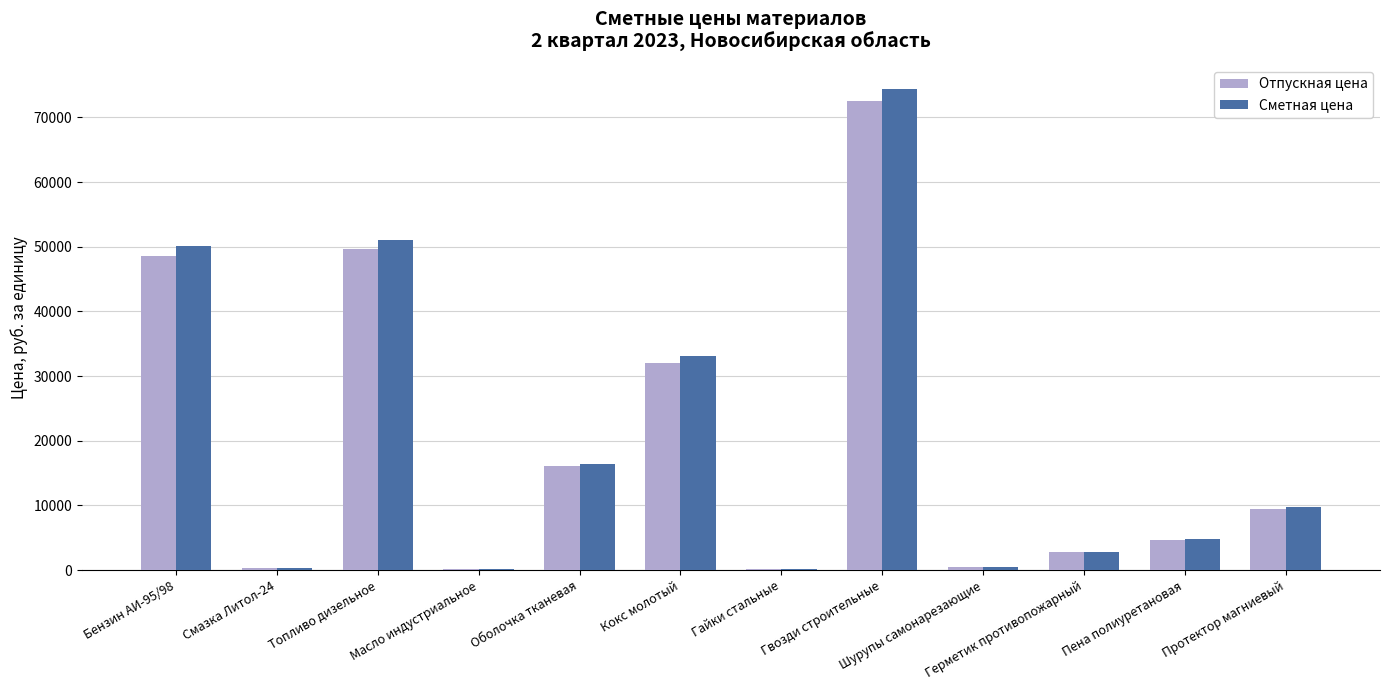

At which category is the sum across all series the highest?

Гвозди строительные